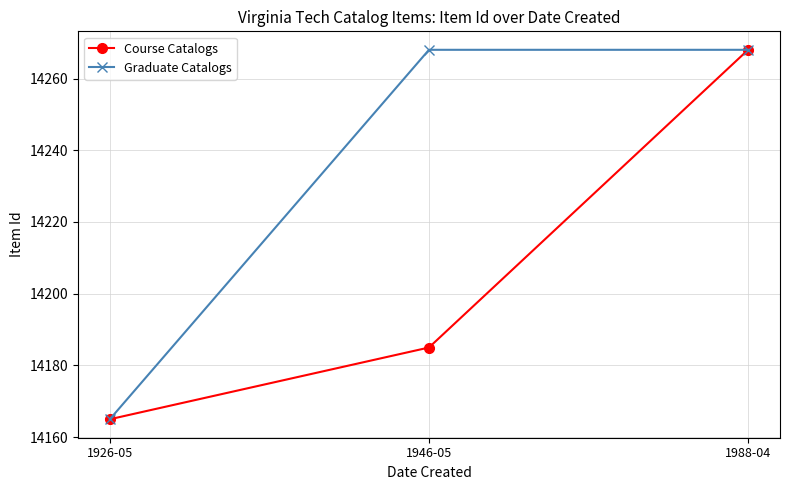

Reading left to right, transcribe all the data shown in this chart.

Course Catalogs: 1926-05=14165	1946-05=14185	1988-04=14268
Graduate Catalogs: 1926-05=14165	1946-05=14268	1988-04=14268